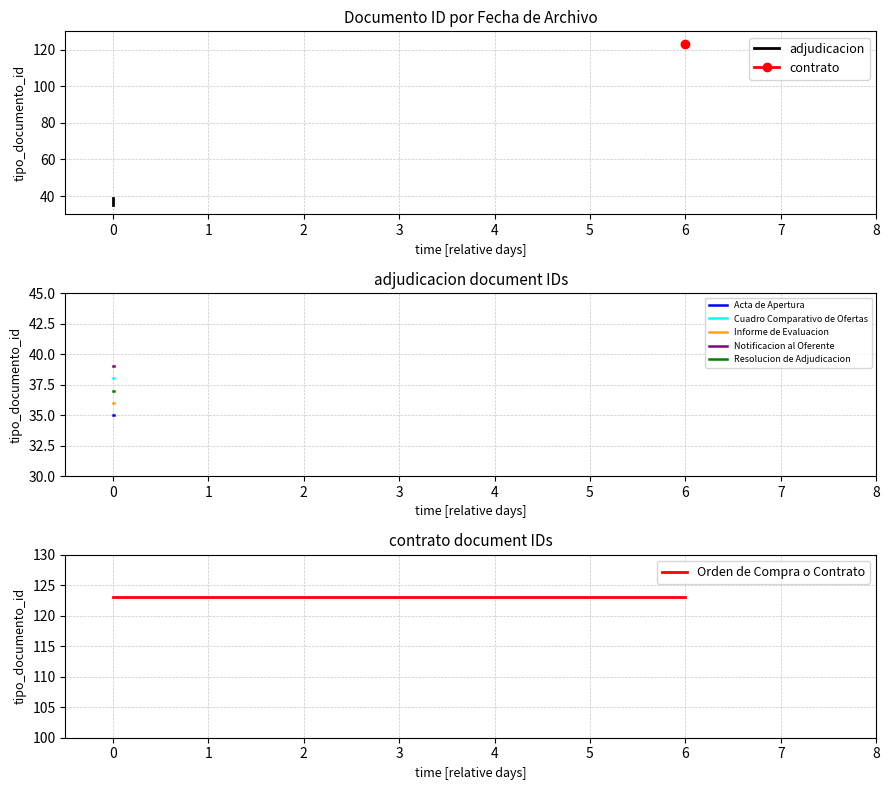

The value at 2012-11-23 12:04:28 is 38. True or false?

True